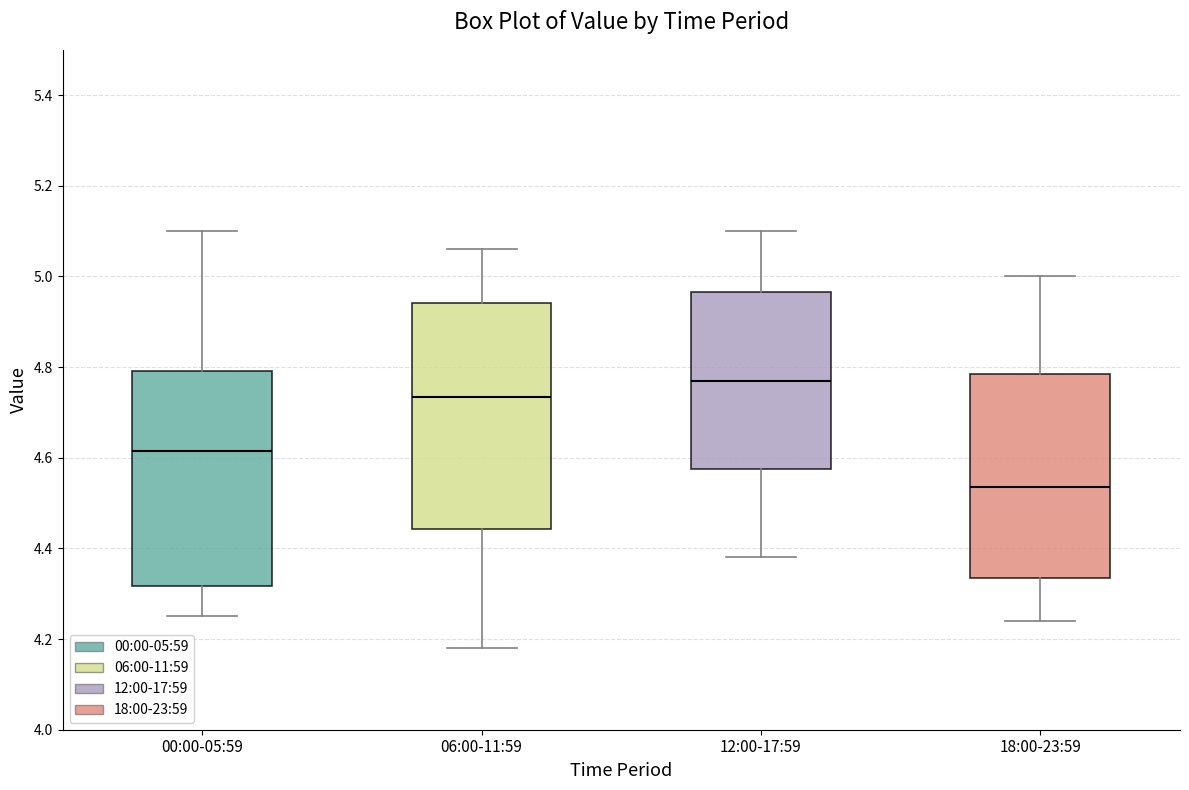

Reading left to right, read every box against the y-axis: the position of its median line, the range the box covers, and the ends of its whiskers. The values are not printed on the chart, so give them approximately, as read against the axis.

00:00-05:59: median 4.62, box 4.32 to 4.80, whiskers 4.26 to 5.10
06:00-11:59: median 4.74, box 4.44 to 4.94, whiskers 4.18 to 5.06
12:00-17:59: median 4.78, box 4.58 to 4.96, whiskers 4.38 to 5.10
18:00-23:59: median 4.54, box 4.34 to 4.78, whiskers 4.24 to 5.00